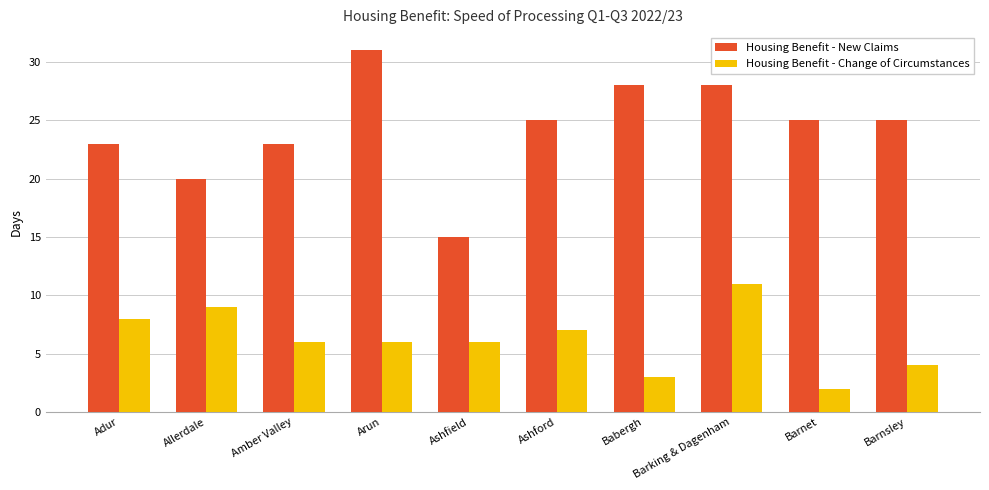

How many distinct data groups are displayed?

2